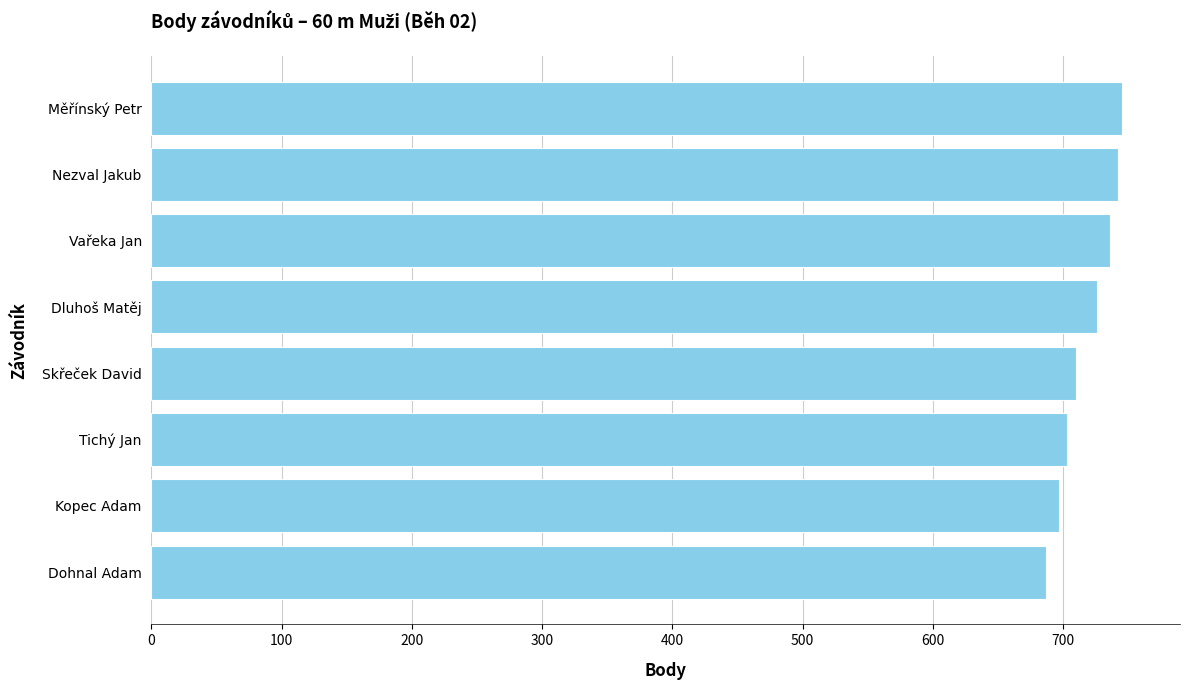

What is the difference between the maximum and second lowest values?

48